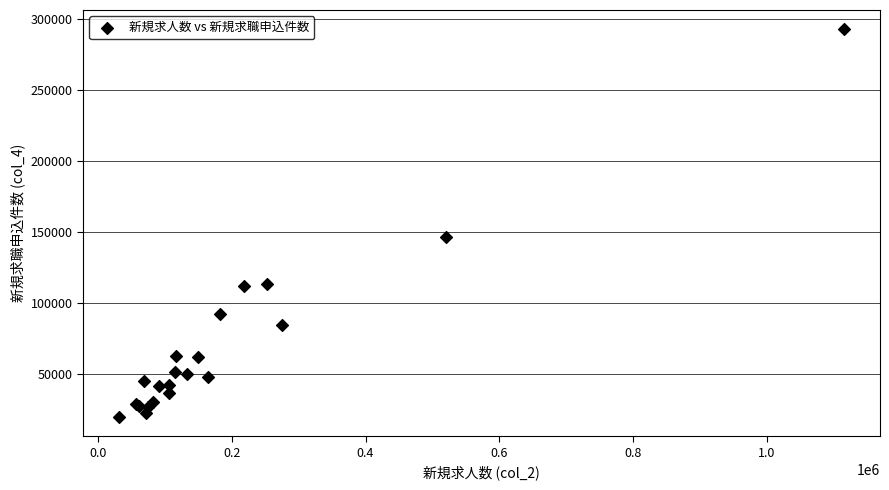

What Y value in the scatter plot is closest to 156329?

146726